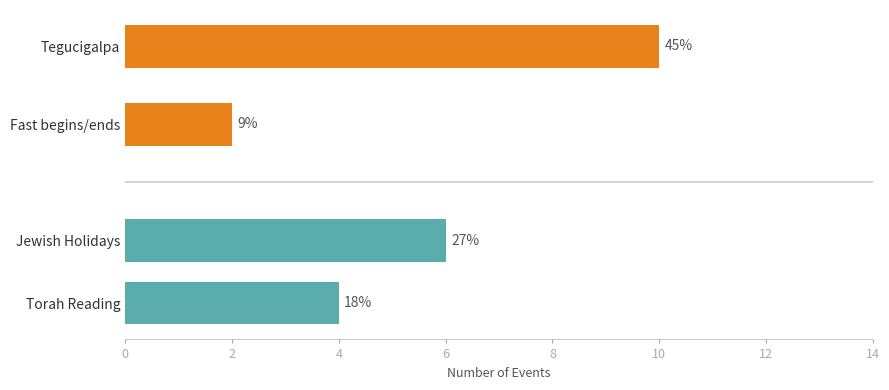

The value of Jewish Holidays / Torah at Jewish Holidays is 10. True or false?

False